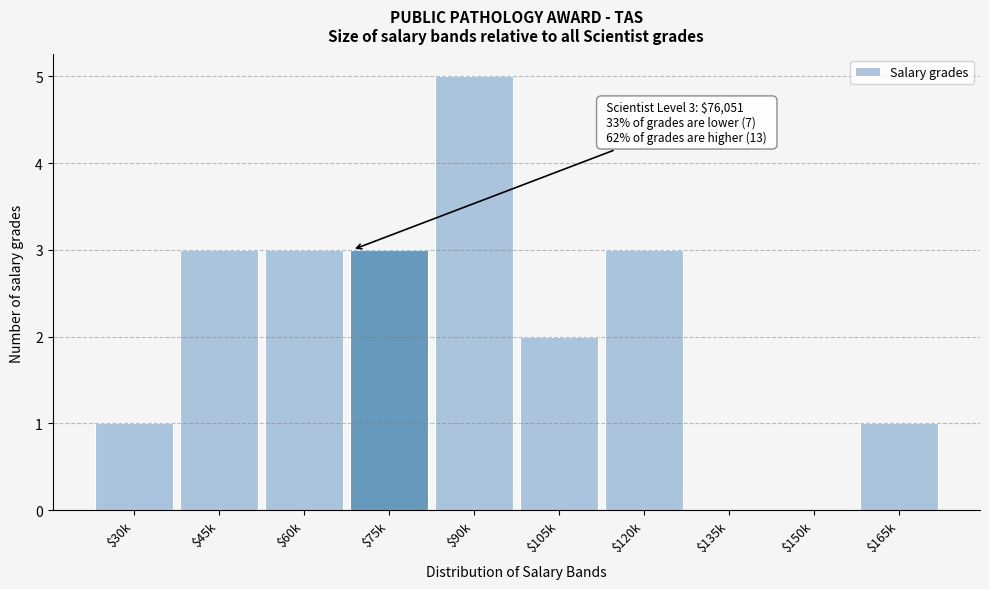

At which category does the chart reach its peak across all series?

$90k